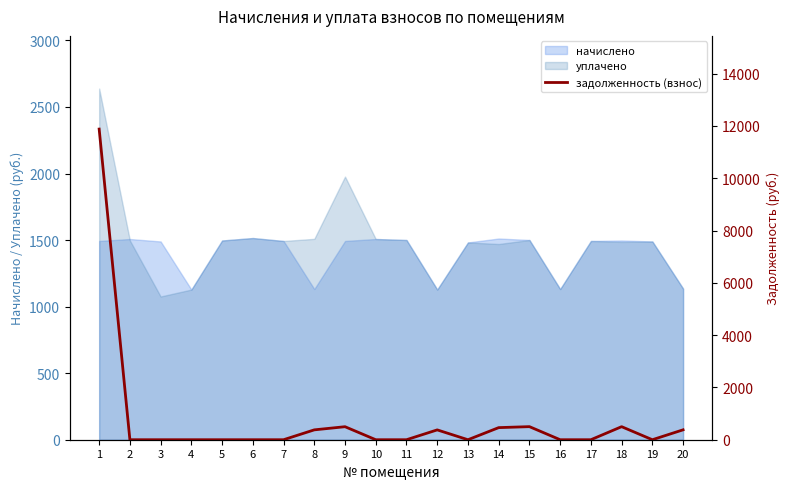

List the labels in order of value, smallest first.

2, 3, 4, 5, 6, 7, 10, 11, 13, 16, 17, 19, 12, 8, 20, 14, 9, 18, 15, 1